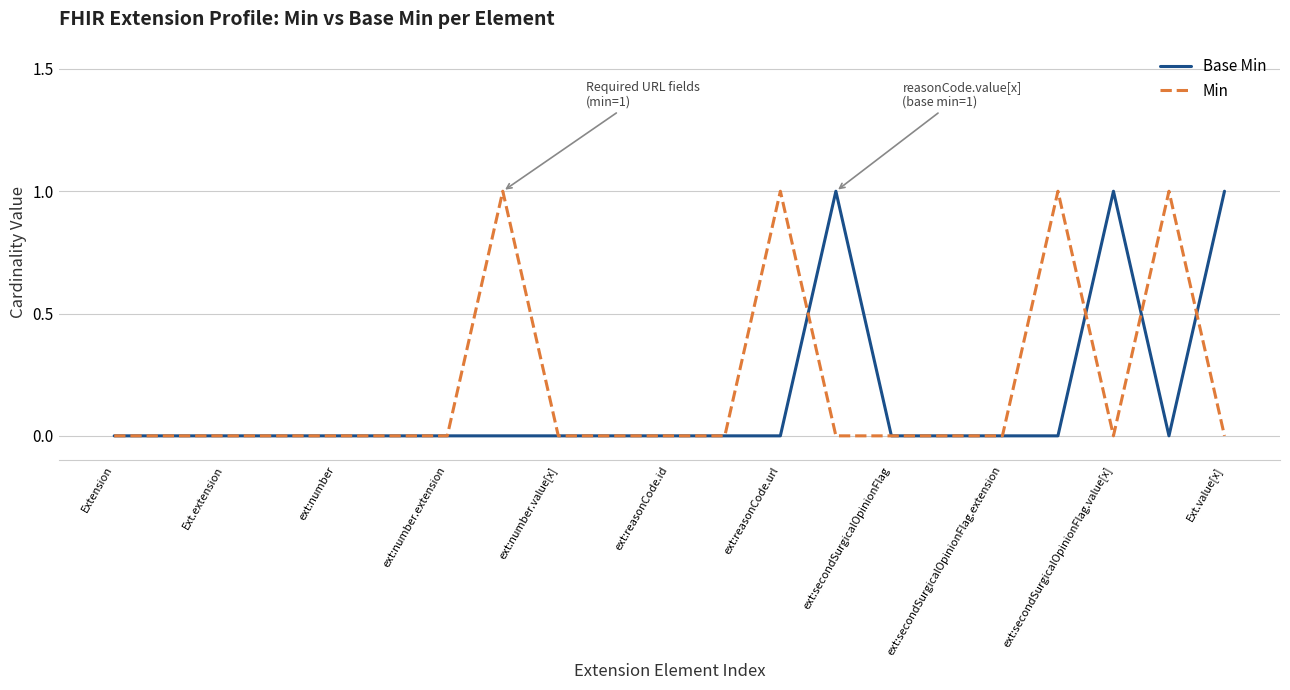

What are all the series names shown in the legend?

Base Min, Min